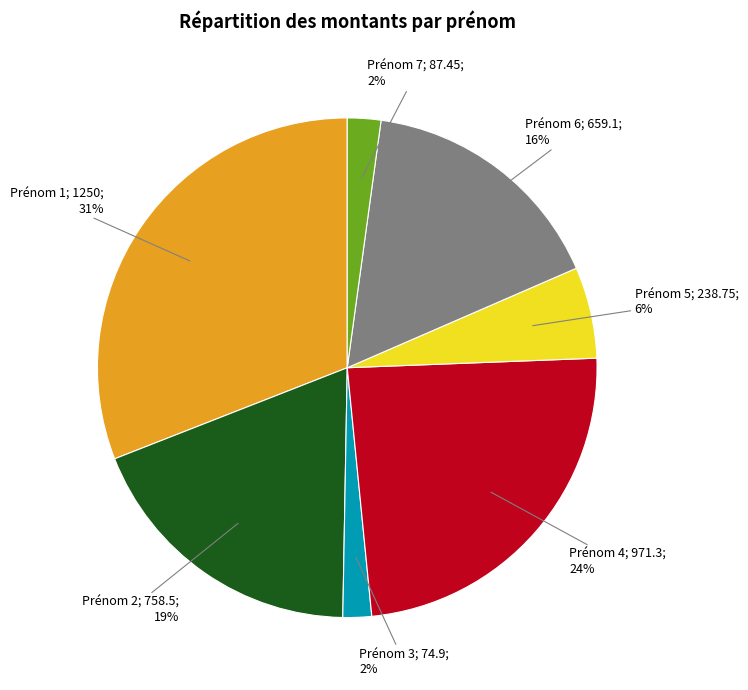

Is there a majority slice in this chart?

No